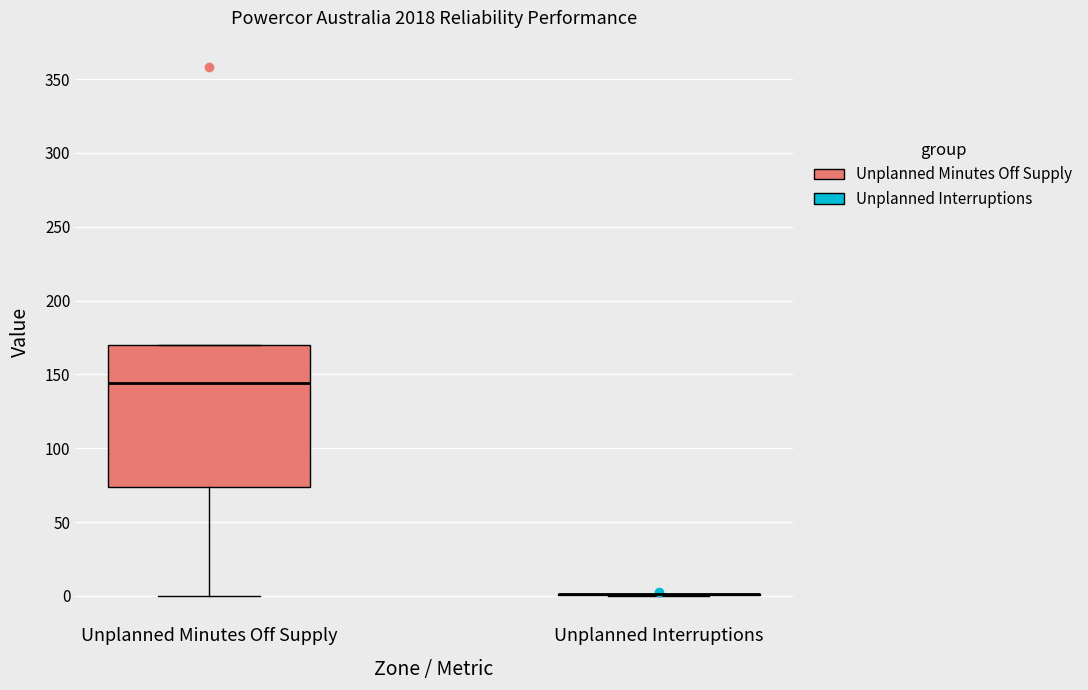

Reading left to right, transcribe this box plot: for each box, give where its median line is, the range the box spans, and where its two whiskers end, as read against the y-axis. The values are not printed on the chart, so give them approximately, as read against the axis.

Unplanned Minutes Off Supply: median 145, box 75 to 170, whiskers 0 to 170
Unplanned Interruptions: box collapsed to a line at 0, whiskers 0 to 0